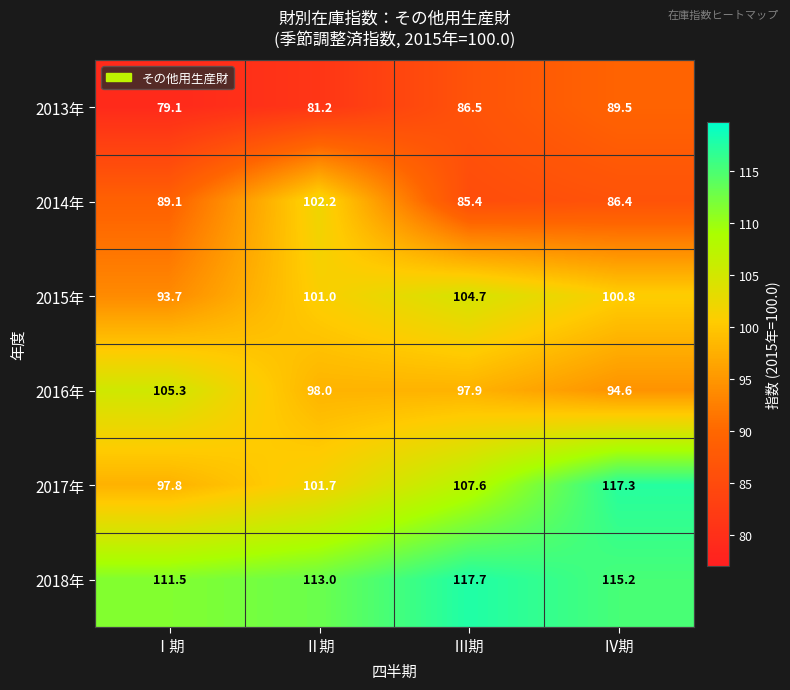

What is the smallest value displayed?

79.1